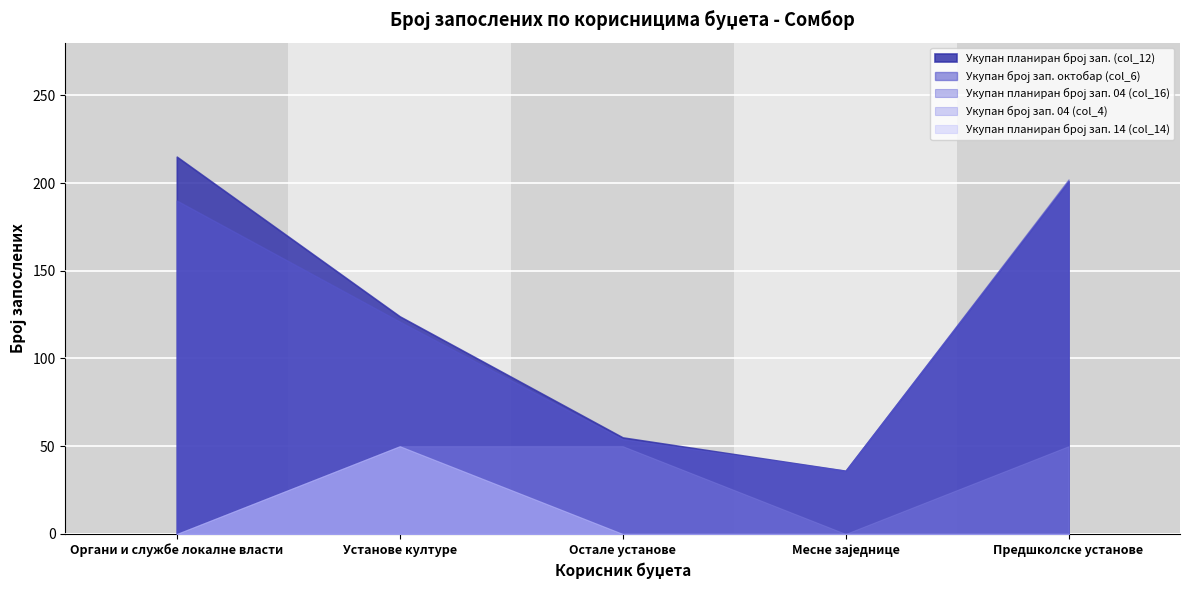

What is the average value of the Укупан број зап. октобар (col_6) series?

121